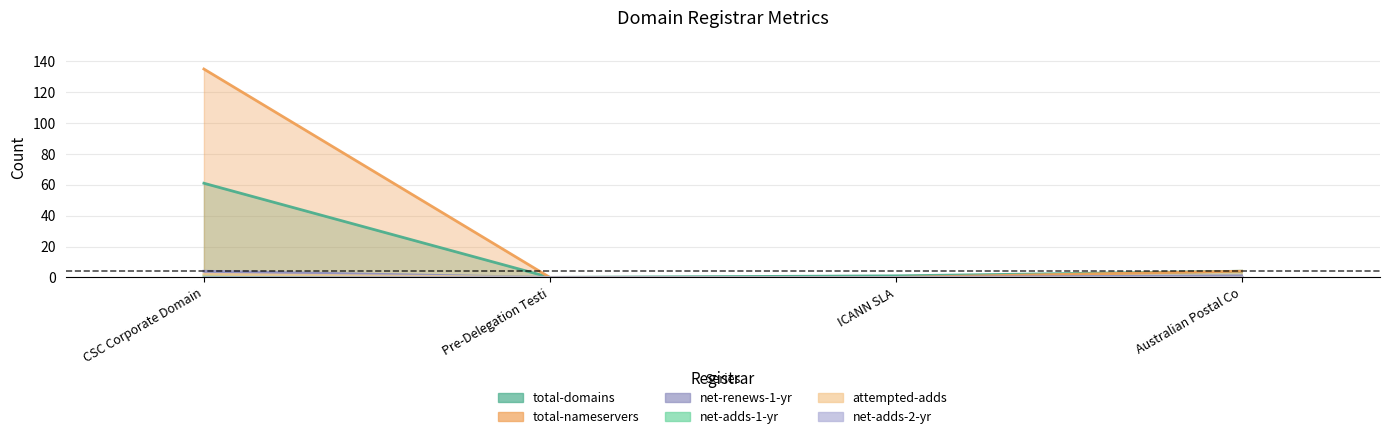

In total-domains, how many points are lower than both neighbors (excluding endpoints)?

1